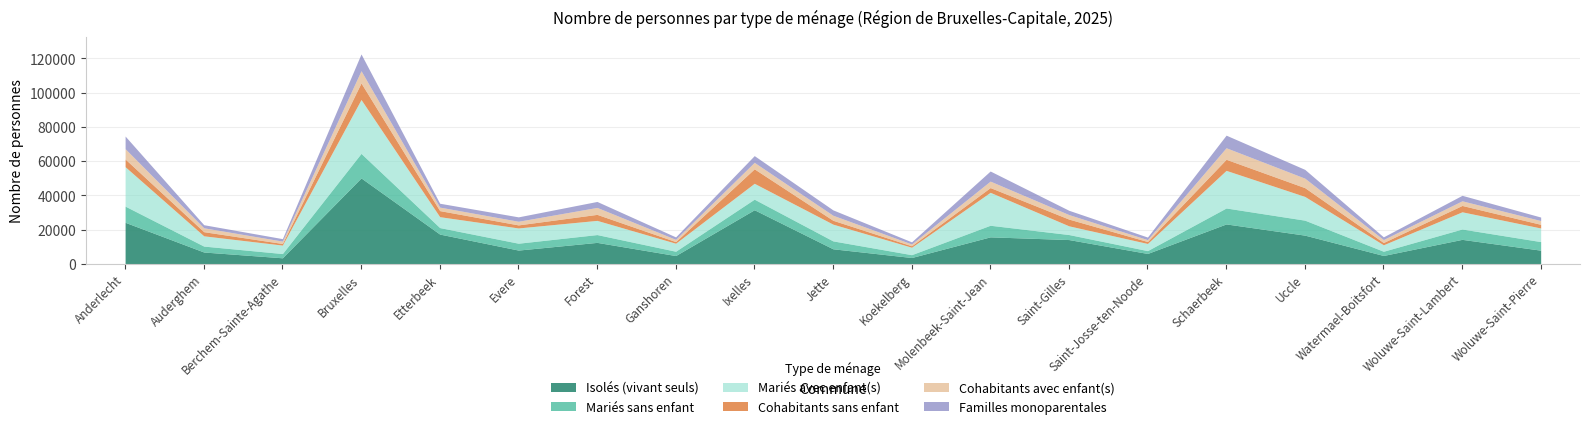

What position from the left is Forest?

7